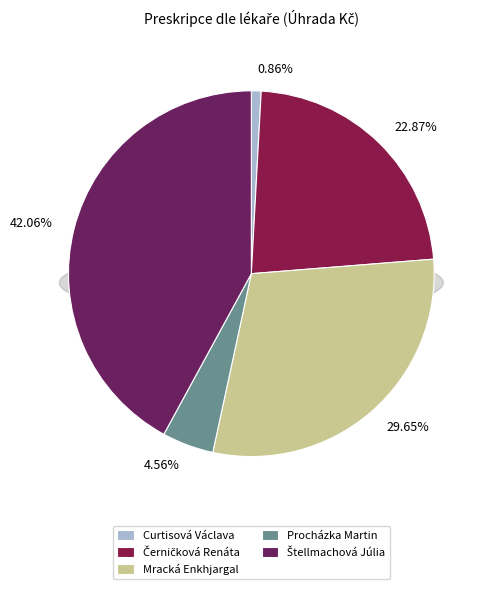

Which has a higher value, Černičková Renáta or Curtisová Václava?

Černičková Renáta